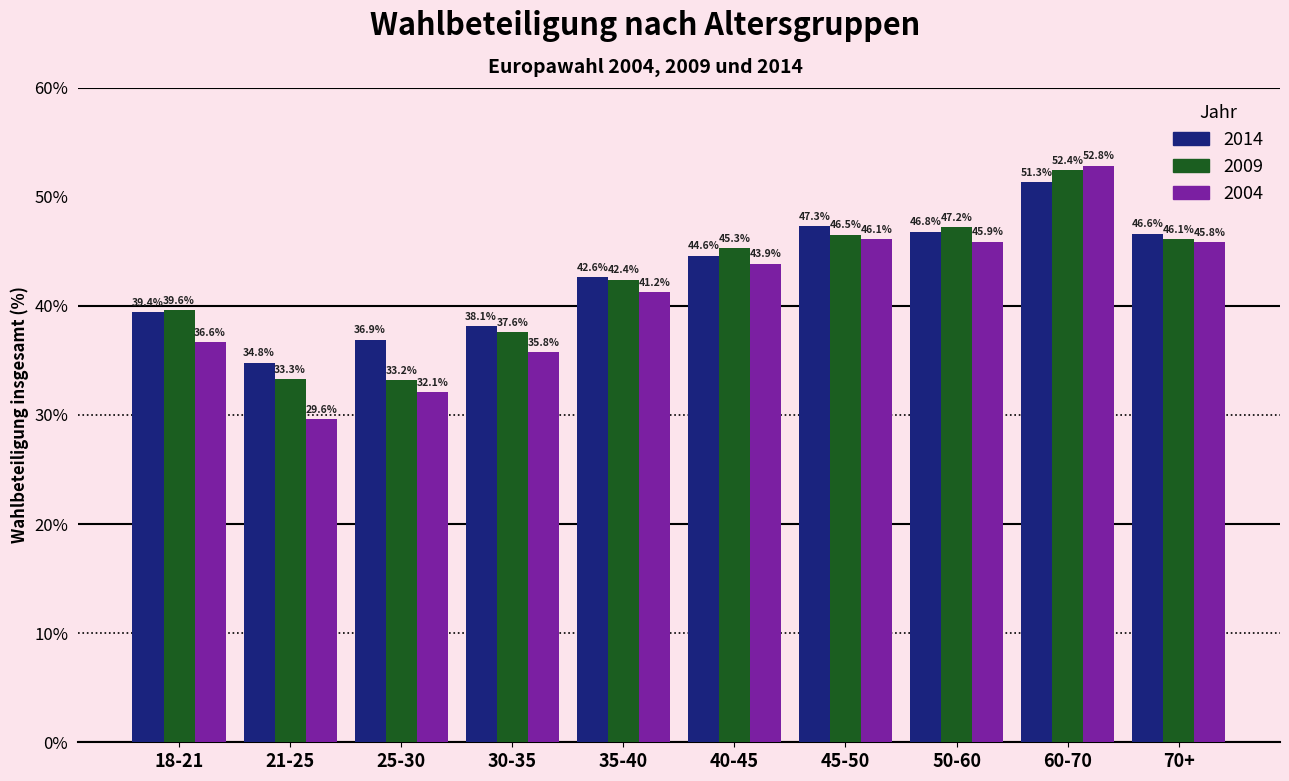

Is the value of 2009 at 25-30 greater than the value of 2004 at 70+?

No